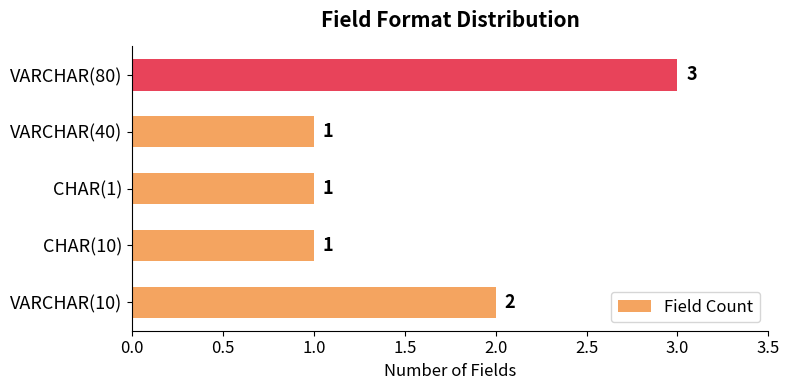

Count the number of values greater than 1.

2